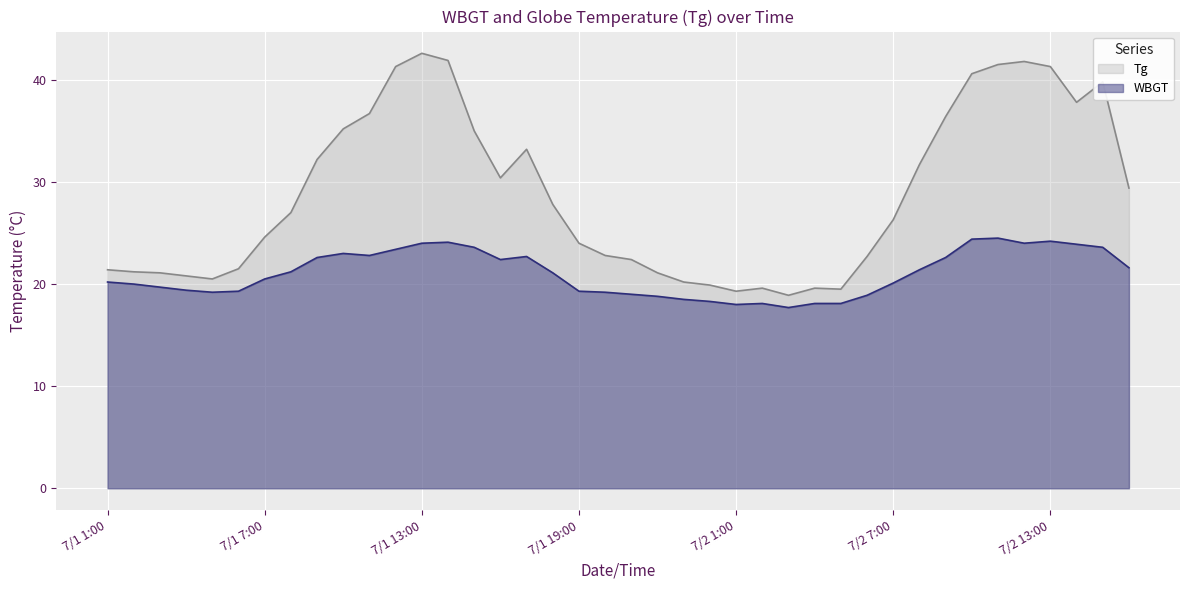

How many lines are shown in the chart?

2